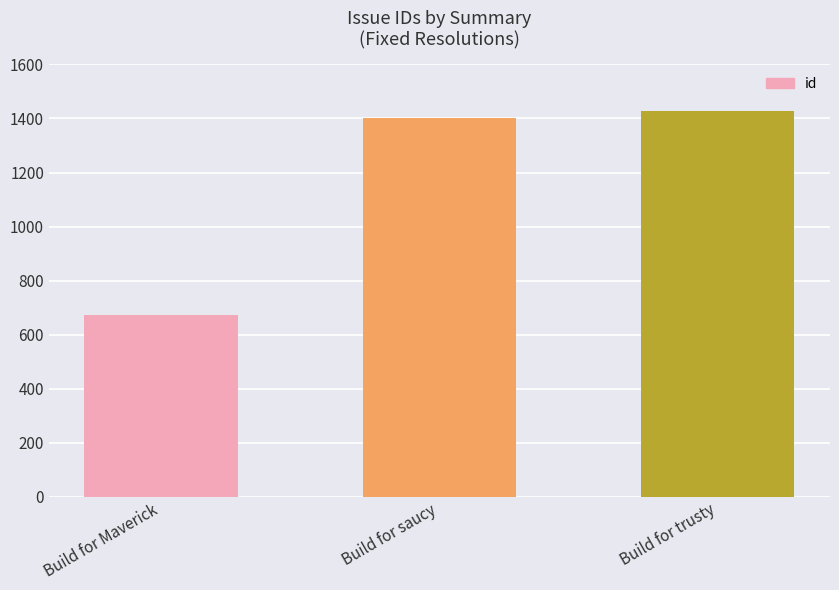

What is the difference between the maximum and second lowest values?

26